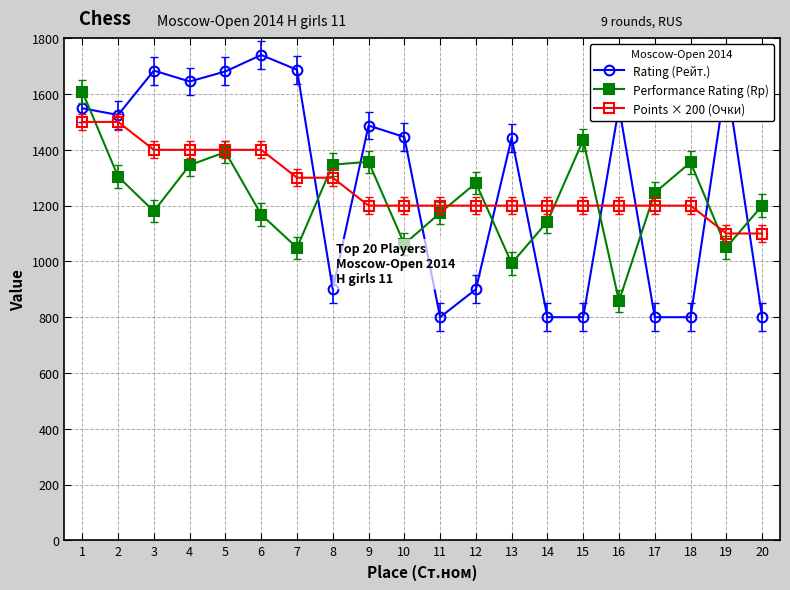

How many data points does each series have?

20